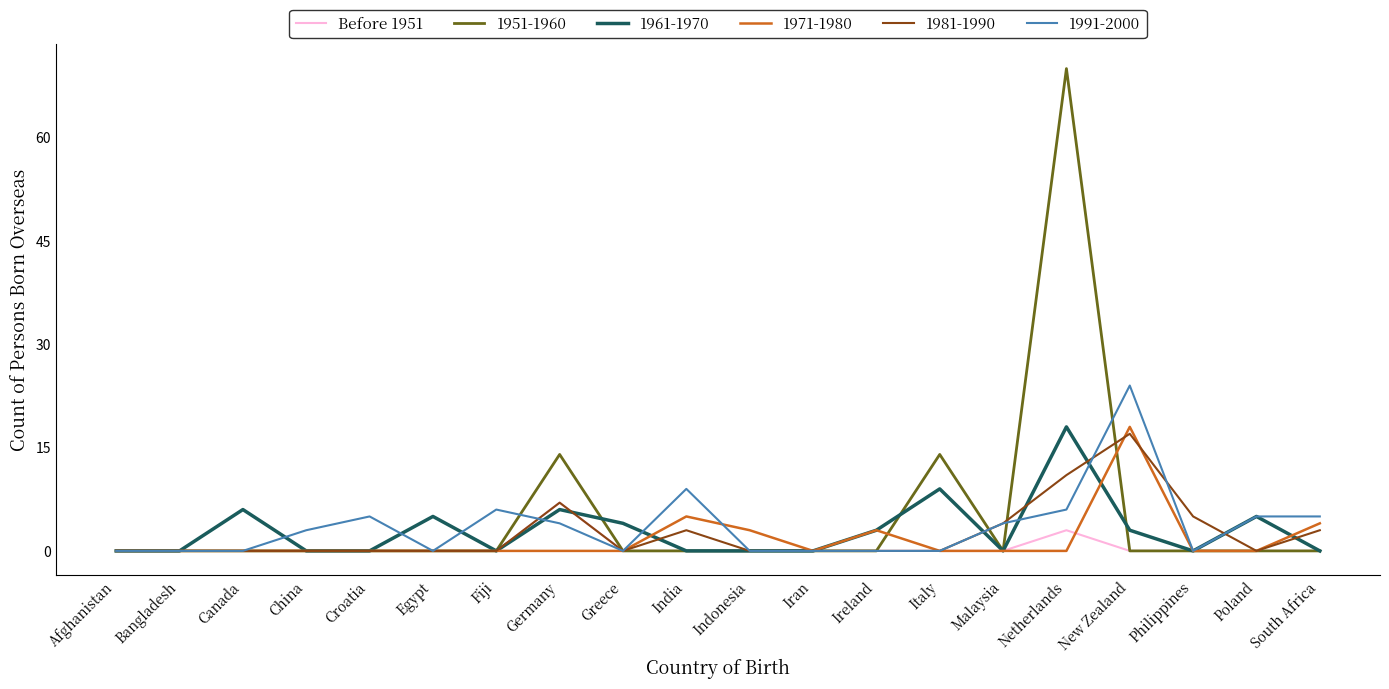

Which series has the widest spread of values?

1951-1960